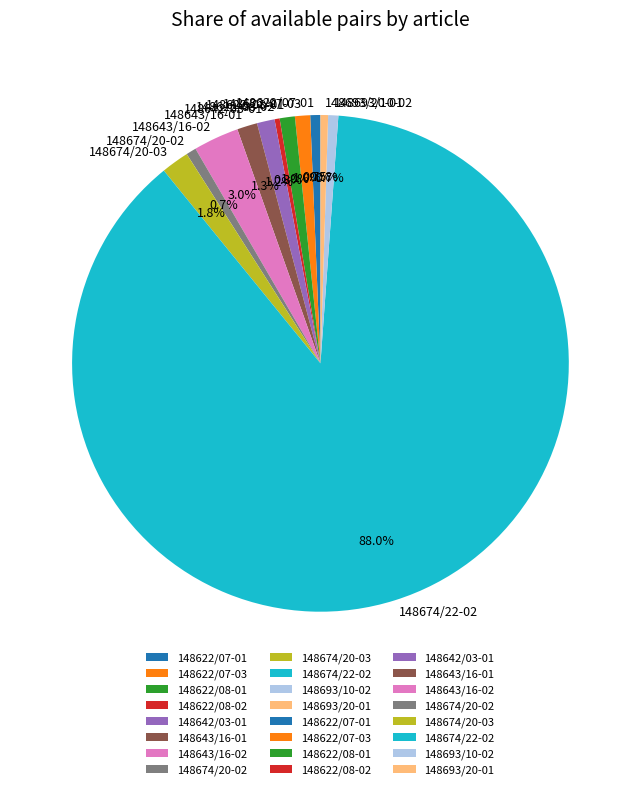

What percentage is NOT represented by 148622/07-01?

99.3%